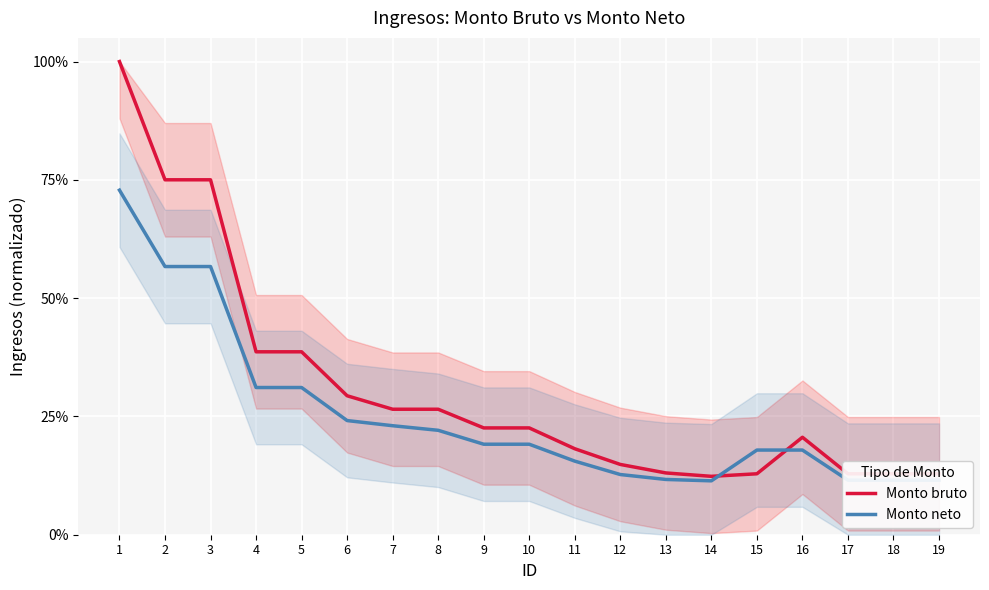

Where is Monto neto nearest to the value 0?

14